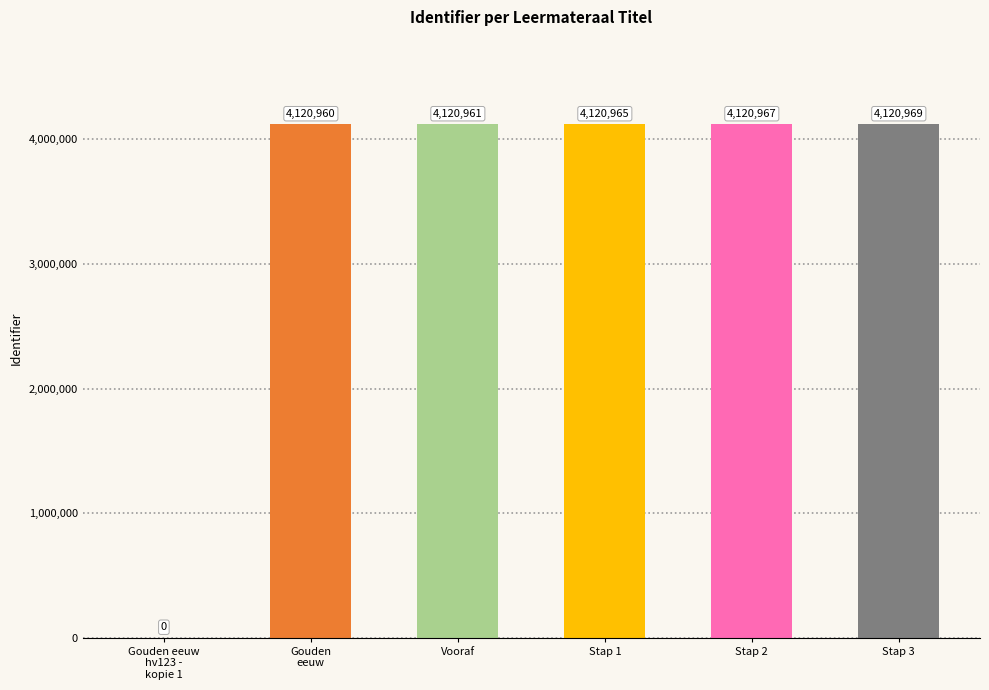

At which category does the chart reach its peak across all series?

Stap 3